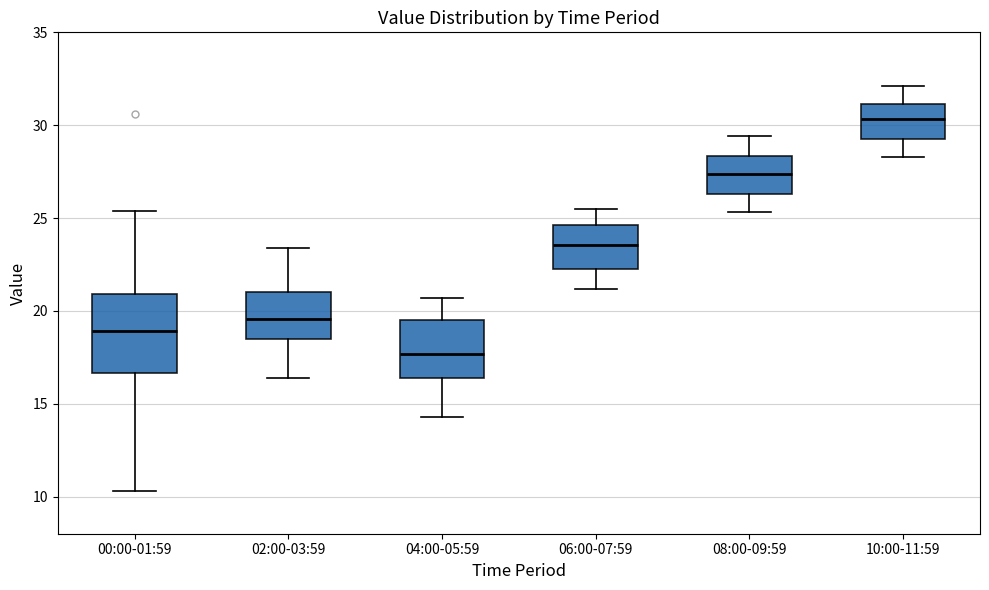

Which box's median line is the highest?

10:00-11:59